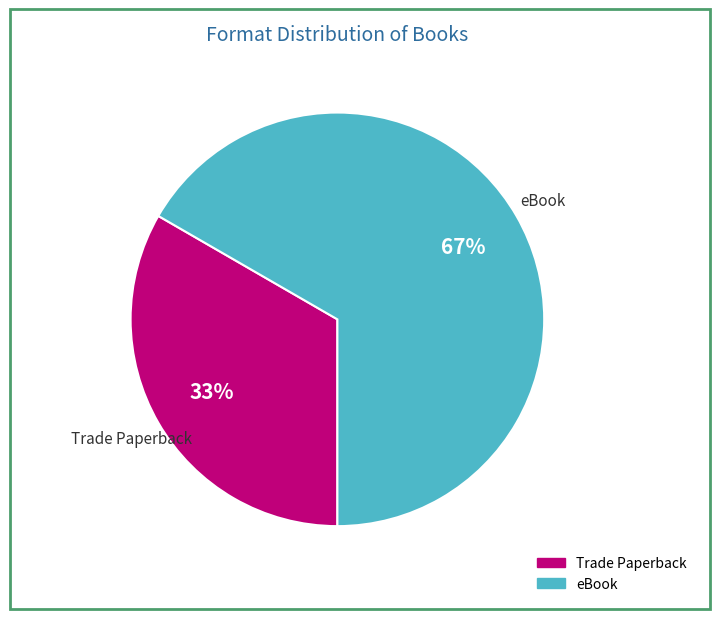

How many slices are in this pie chart?

2